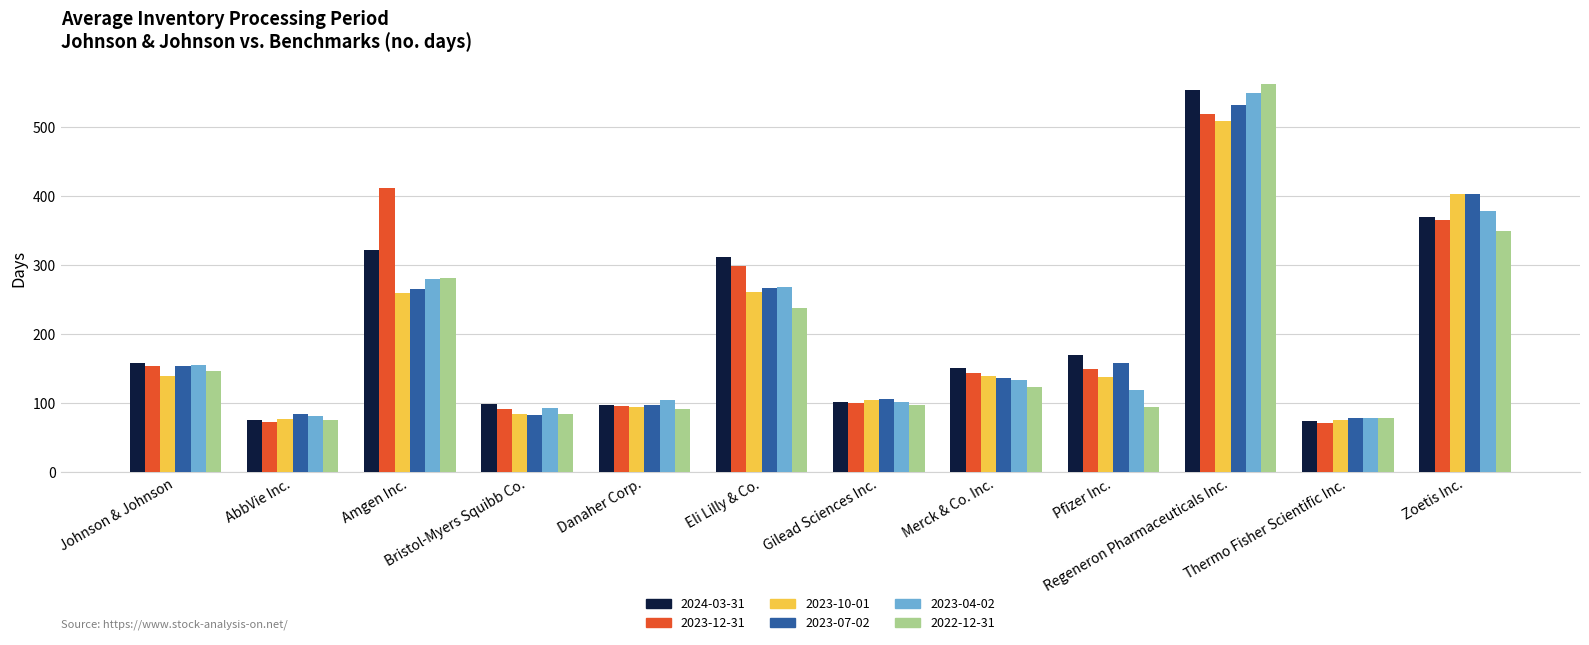

What is the minimum value for 2023-04-02?

79